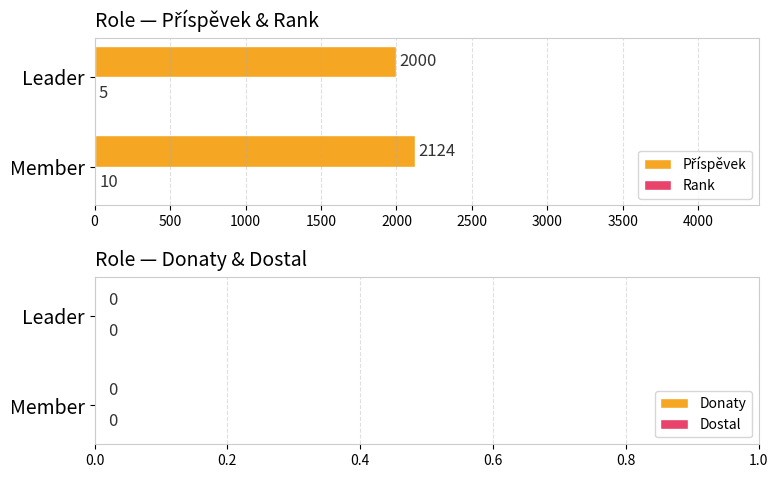

What is the total value across all series at Leader?

2005